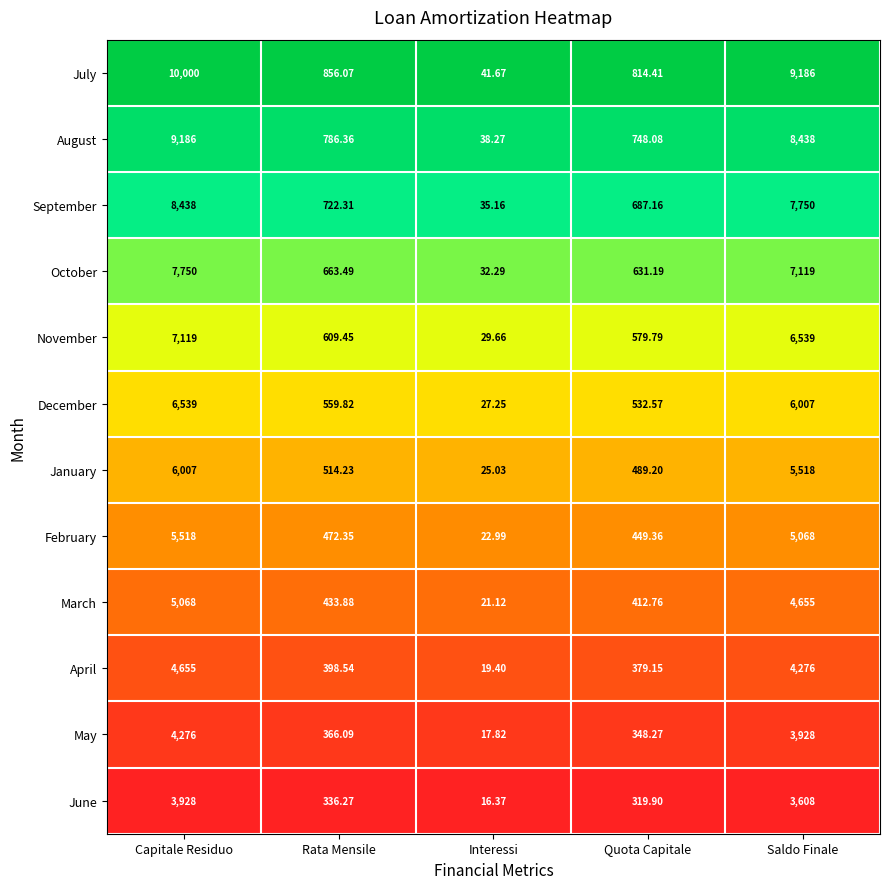

Which series has the largest total across all categories?

July